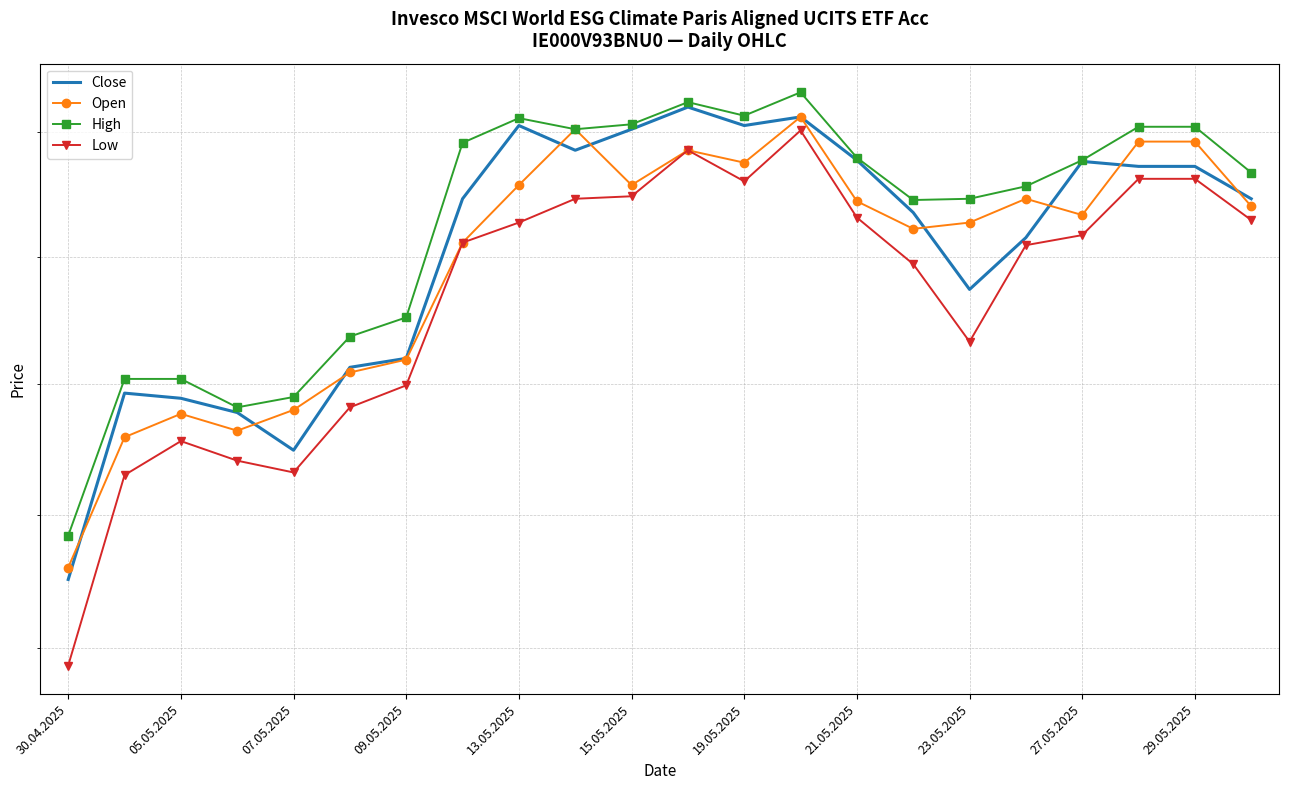

In High, how many points are higher than both neighbors (excluding endpoints)?

3